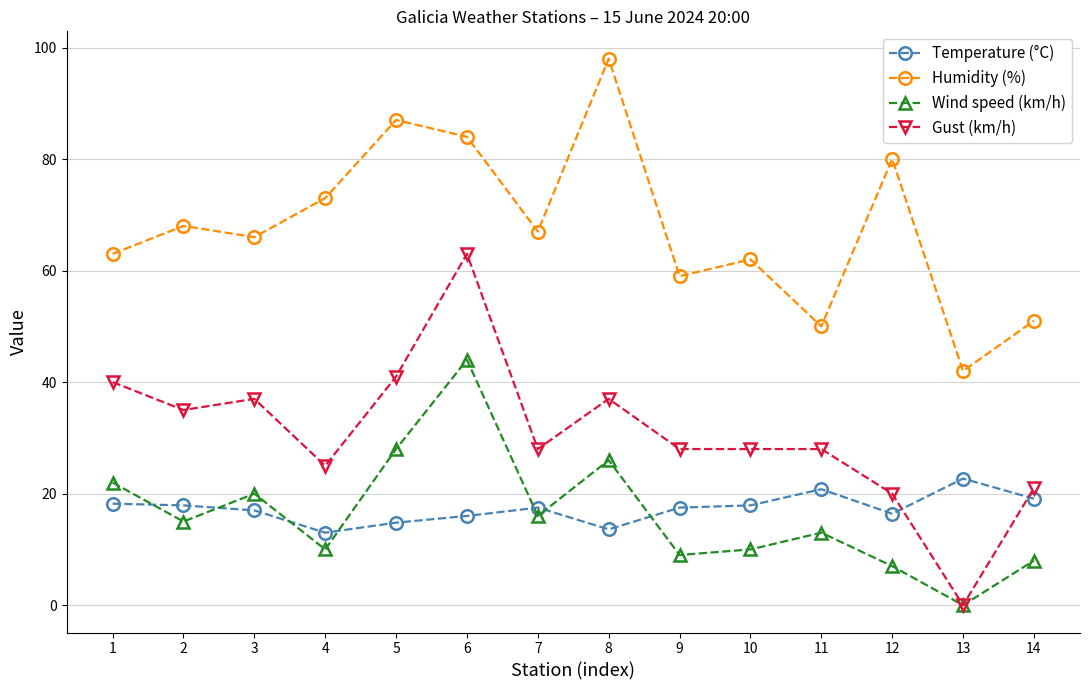

List the series in order of their peak value, highest first.

Humidity (%), Gust (km/h), Wind speed (km/h), Temperature (°C)